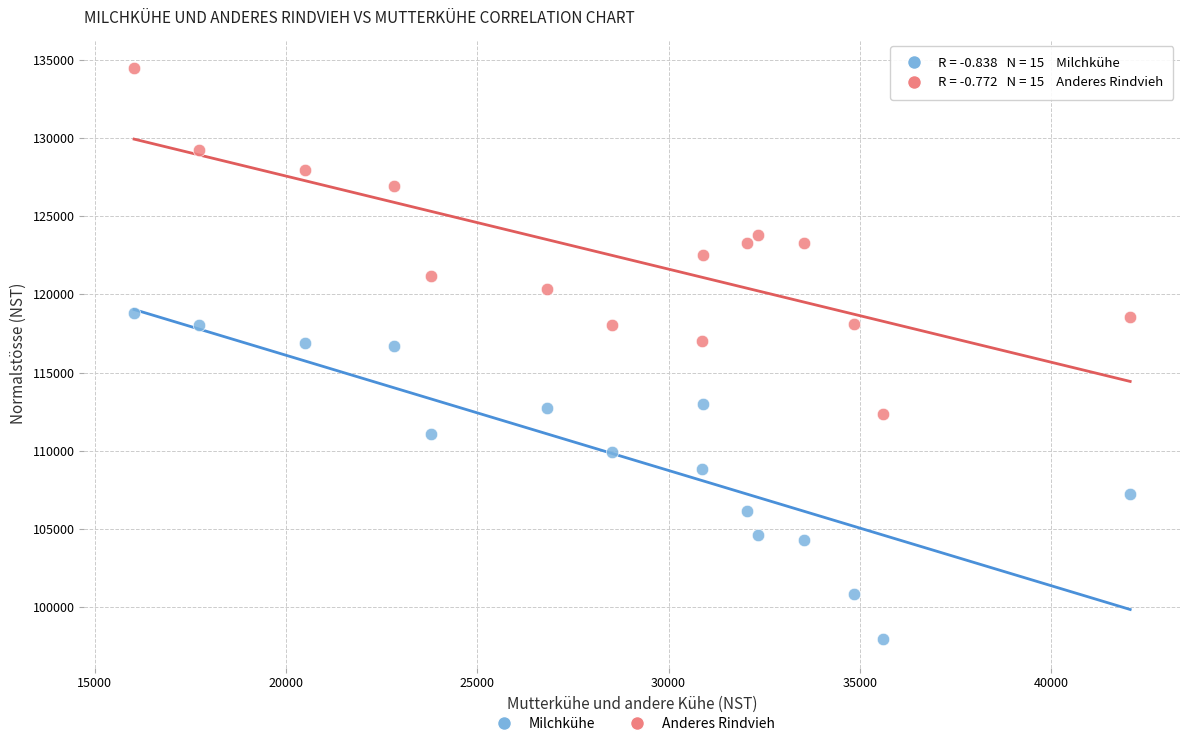

Which series has the largest Y range (max minus min)?

Anderes Rindvieh